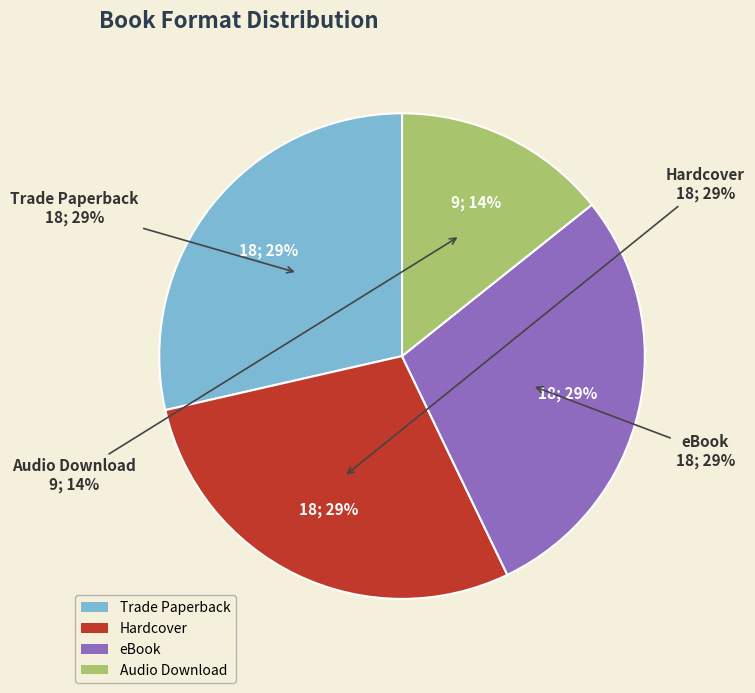

To the nearest percent, what is the difference between the largest and smallest slice percentages?

14%